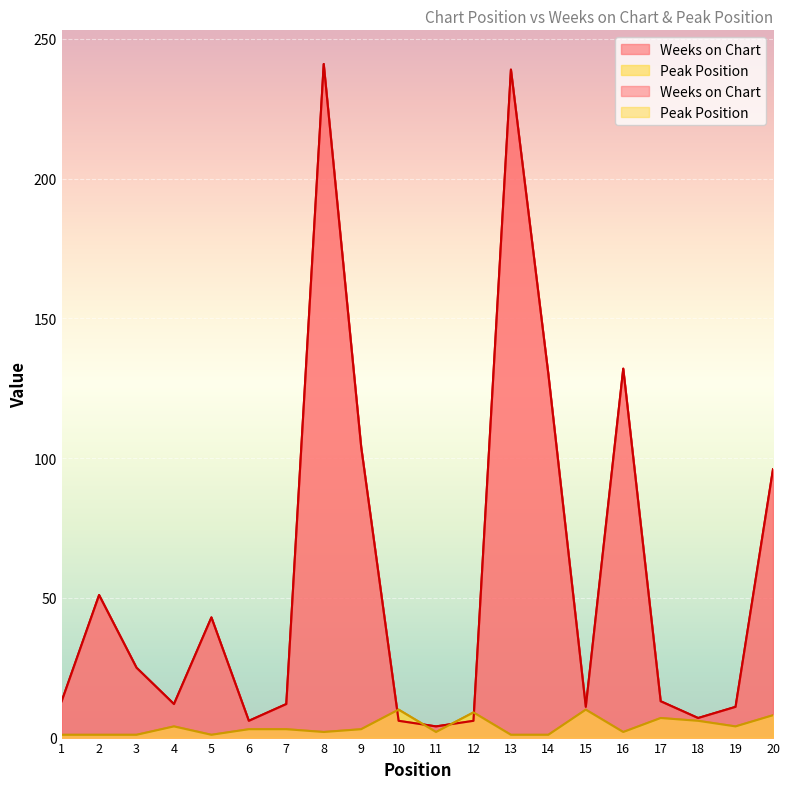

Rank the categories by Weeks on Chart value from highest to lowest.

8, 13, 16, 14, 9, 20, 2, 5, 3, 1, 17, 4, 7, 15, 19, 18, 6, 10, 12, 11